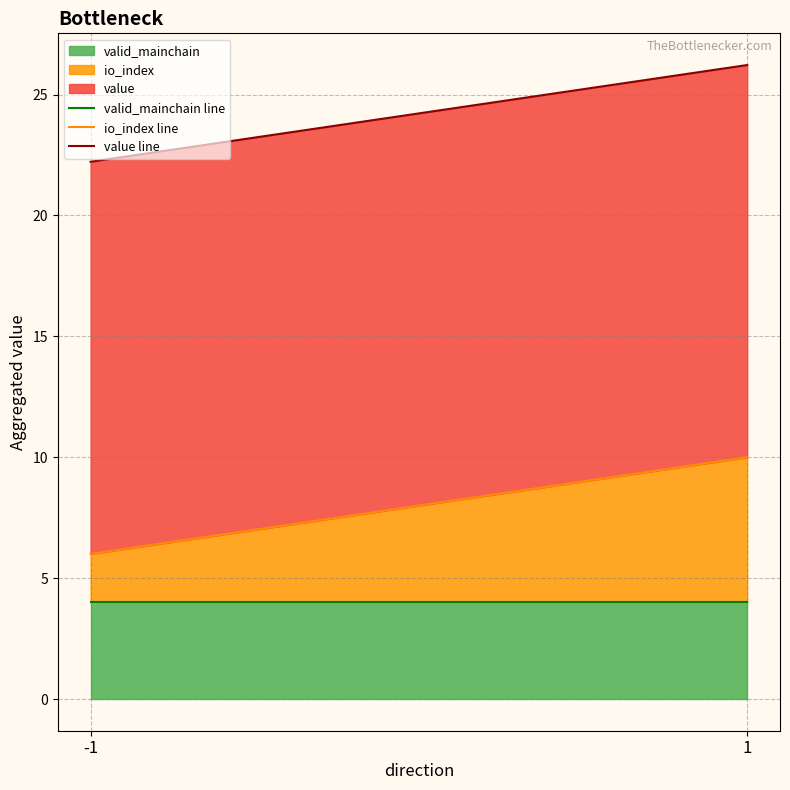

At which category does the chart reach its minimum across all series?

-1